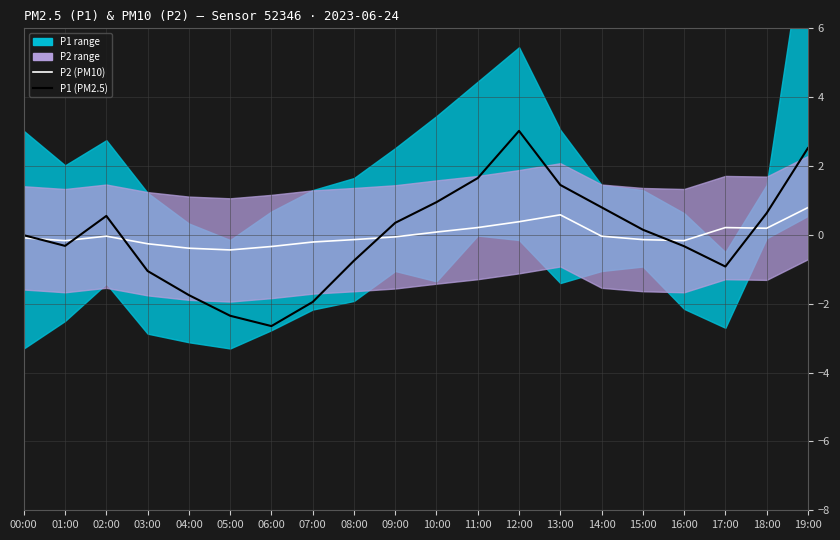

What is the maximum value for P1 (PM2.5)?

3.0